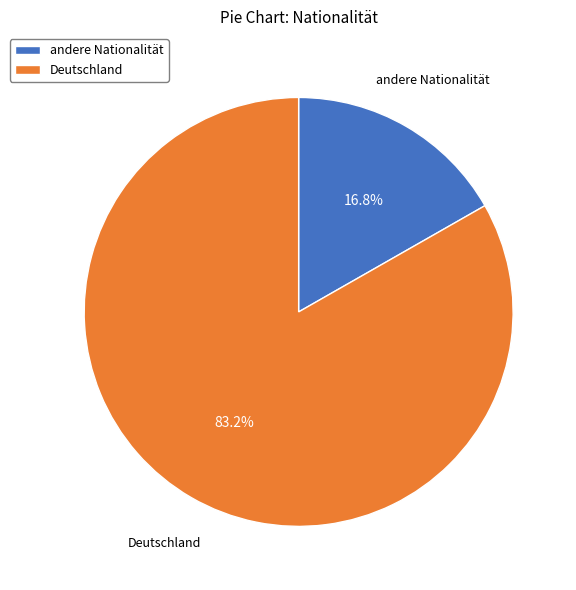

Between Deutschland and andere Nationalität, which is larger?

Deutschland